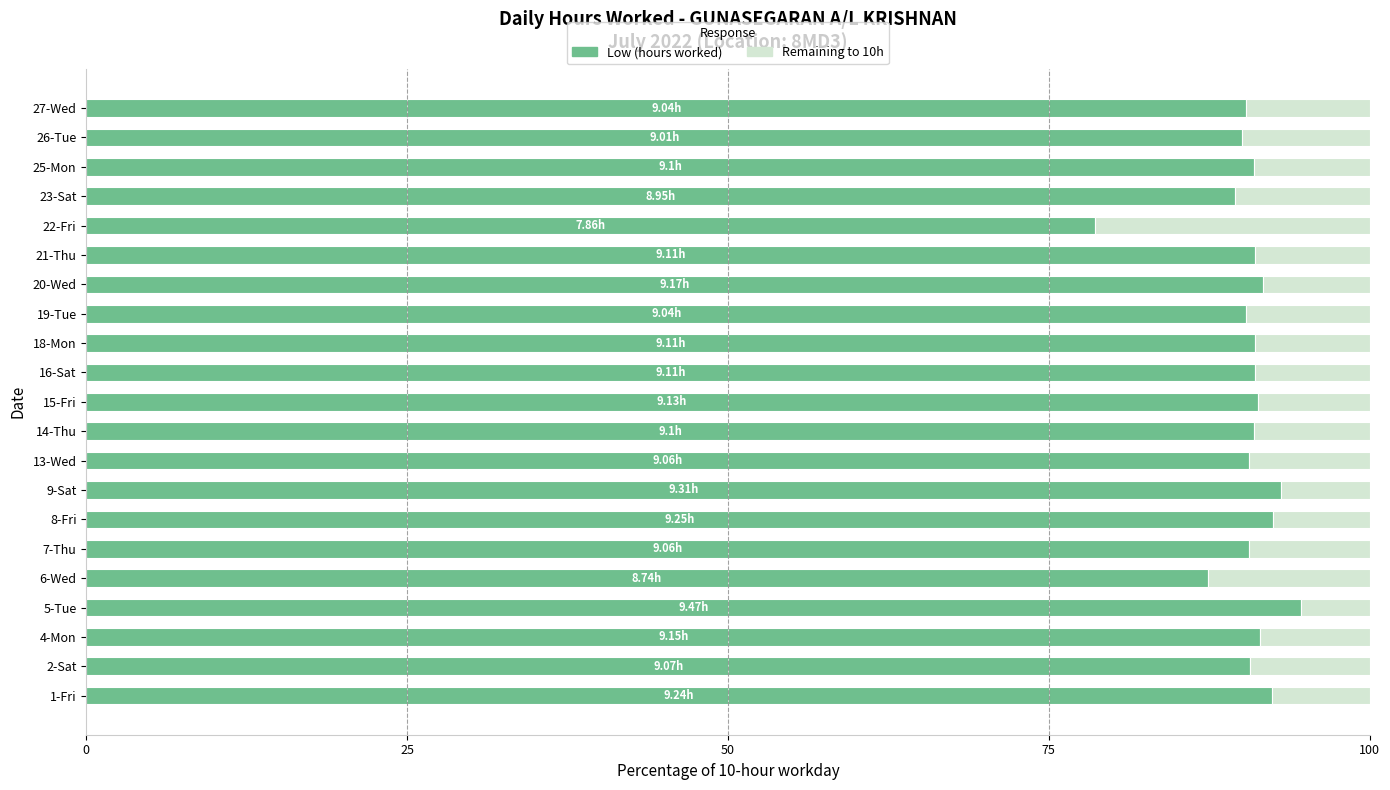

What is the sum of all Low (hours worked) values?

1900.8